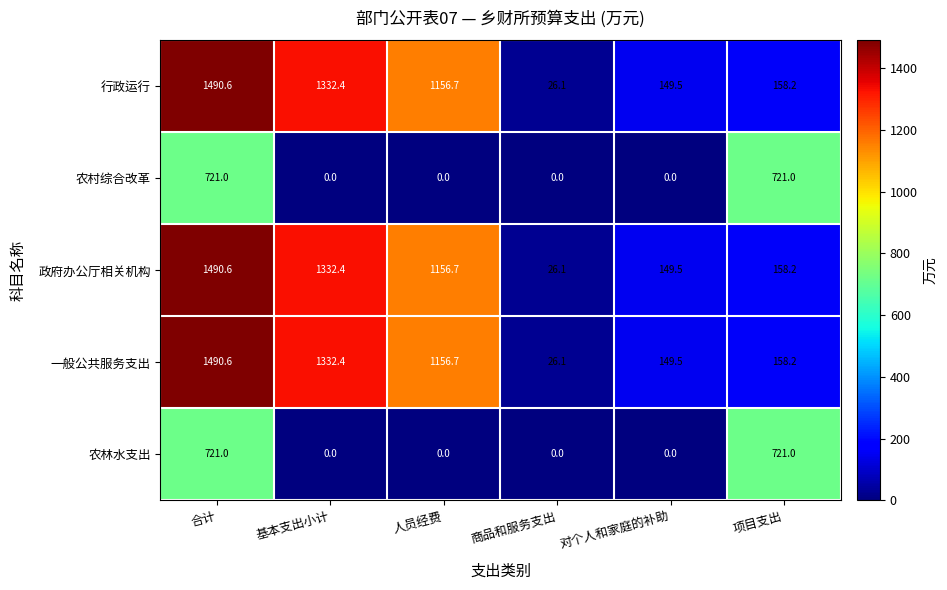

Which category has the highest value across all series?

合计